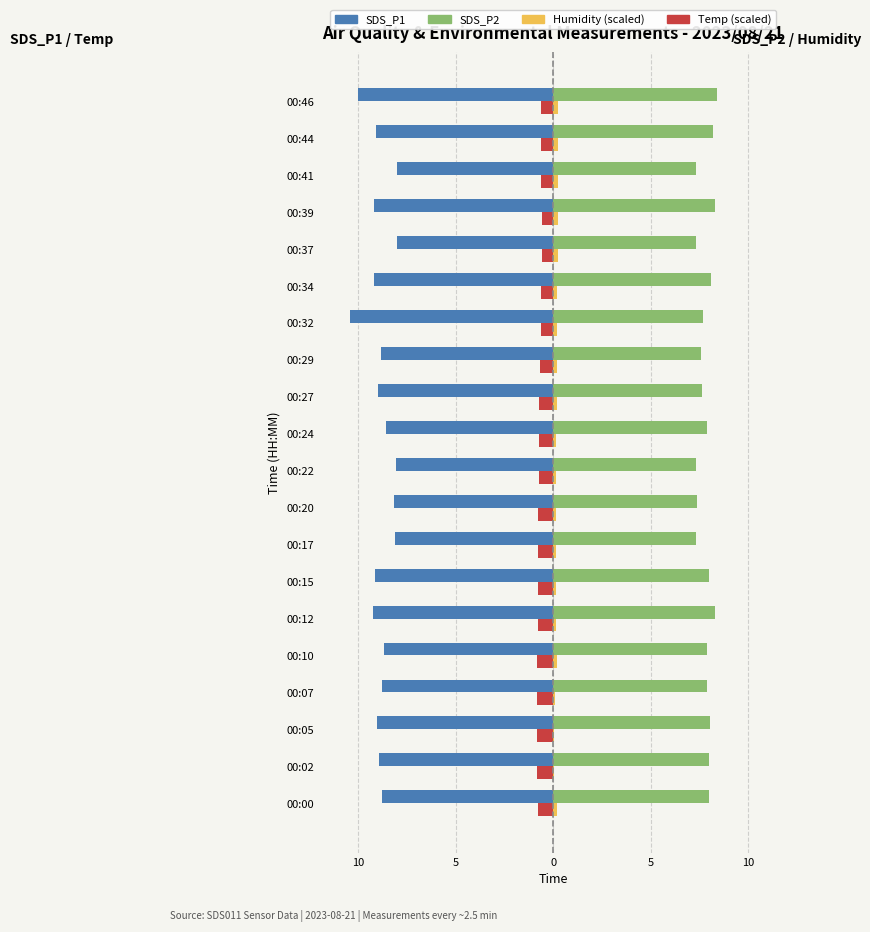

What is the average value of the Temp (scaled) series?

-0.7